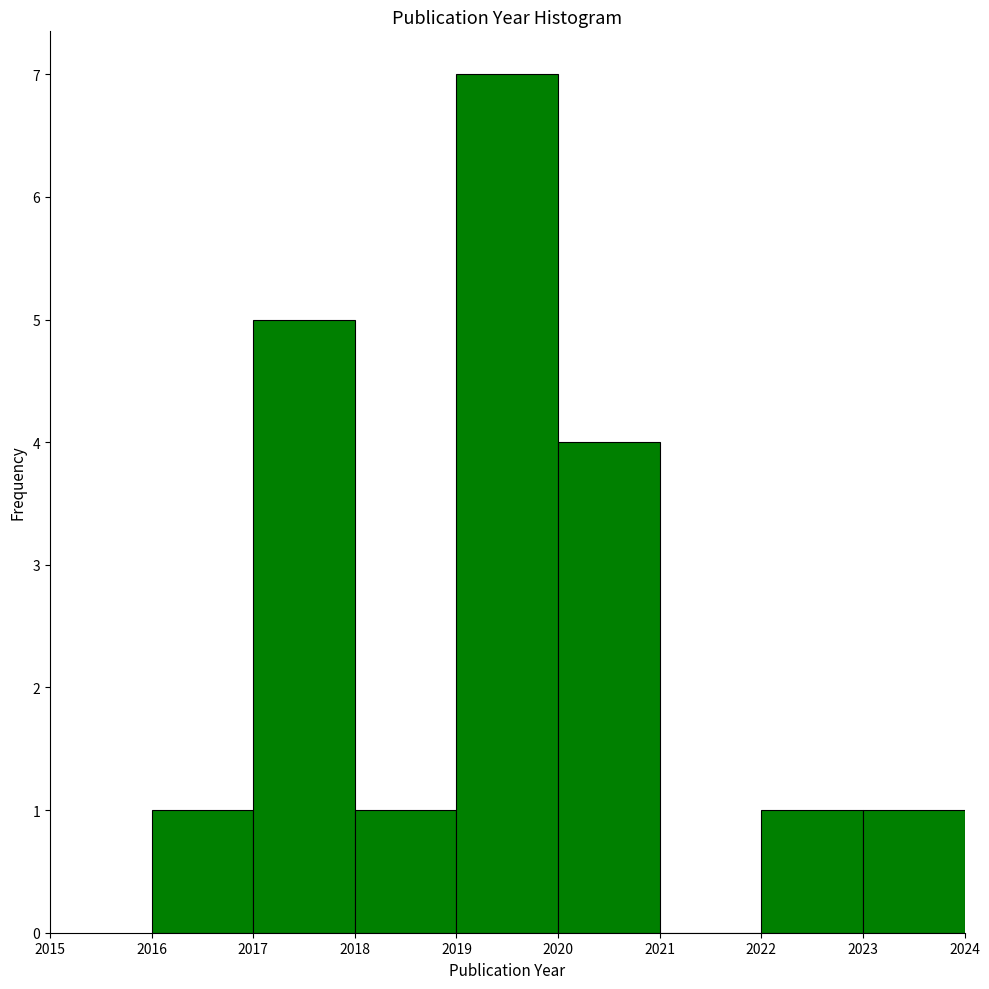

Reading left to right, list every bar in this chart as the range it spans on the x-axis followed by its height. The values are not printed on the chart, so give them approximately, as read against the axis.

2016 to 2017: 1
2017 to 2018: 5
2018 to 2019: 1
2019 to 2020: 7
2020 to 2021: 4
2021 to 2022: 0
2022 to 2023: 1
2023 to 2024: 1